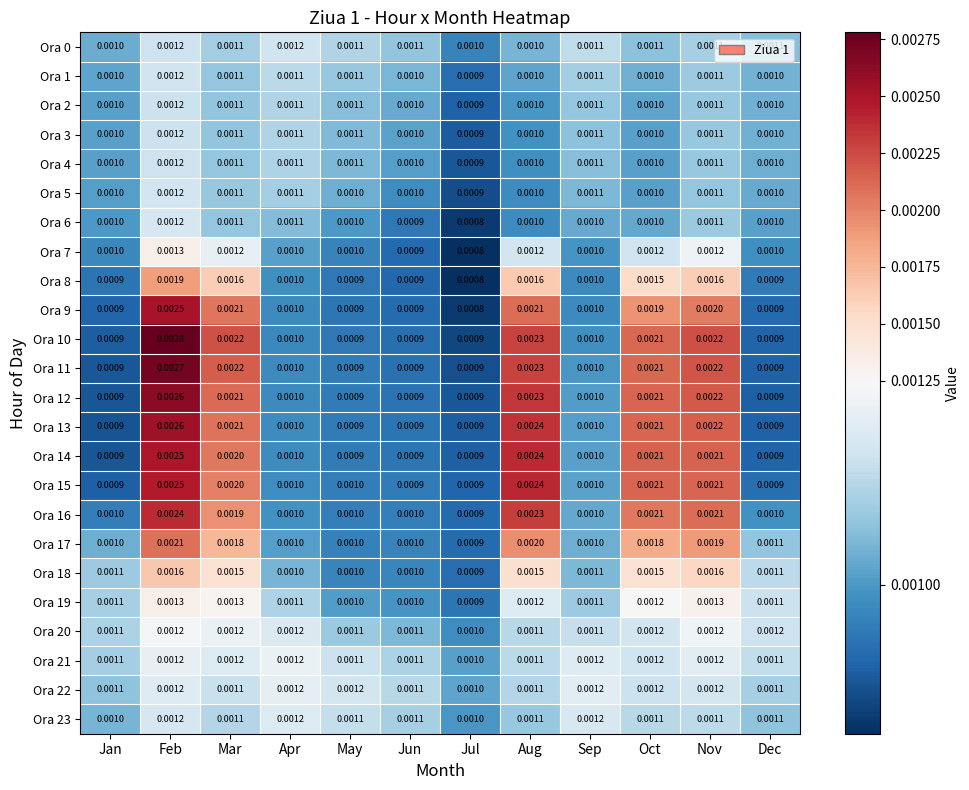

Which series has the largest range (max minus min)?

Ora 10